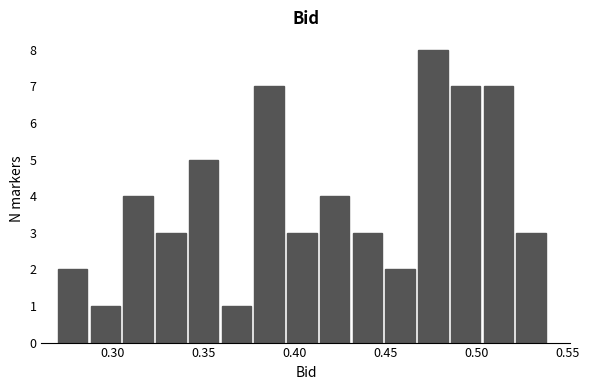

Read against the x-axis, roughly where is the centre of the tallest bar?

0.475